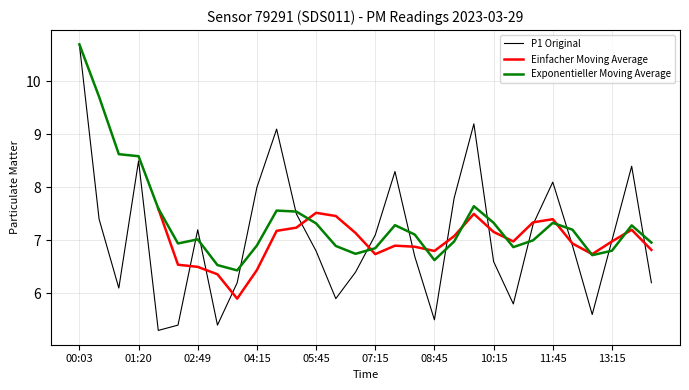

List the series in order of their peak value, lowest first.

P1 Original, Einfacher Moving Average, Exponentieller Moving Average